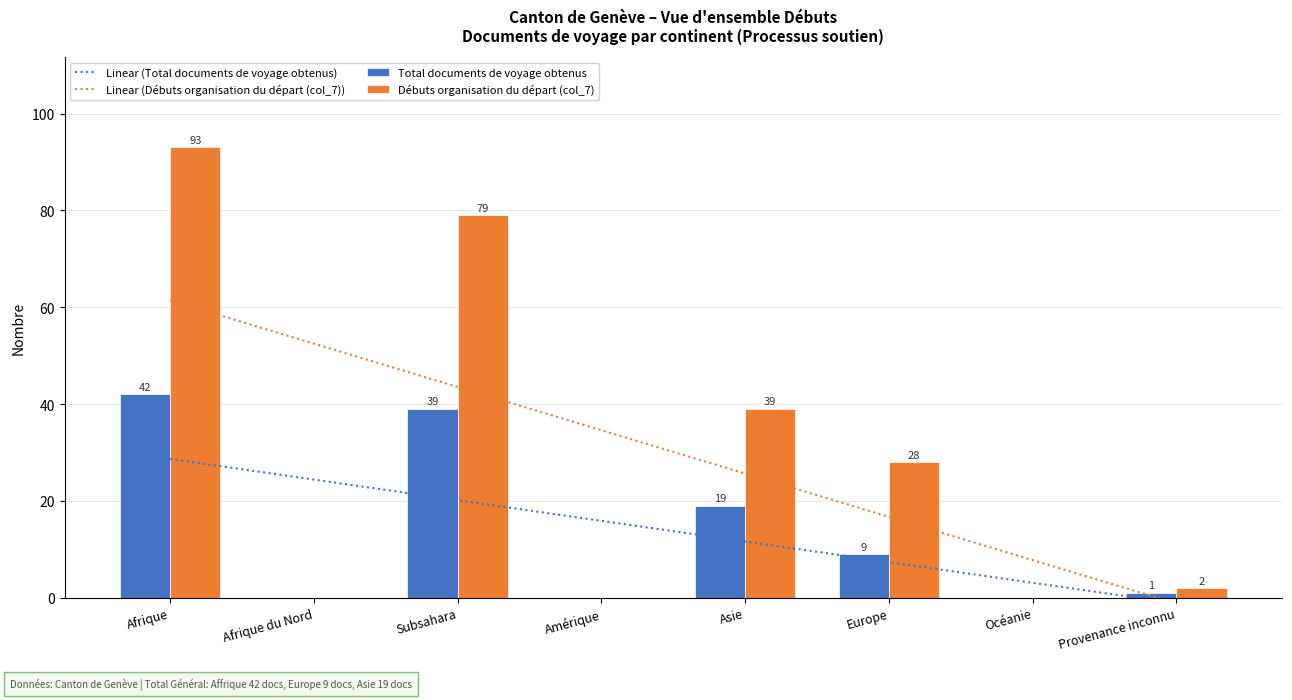

How many data points in Total documents de voyage obtenus are above 9?

3